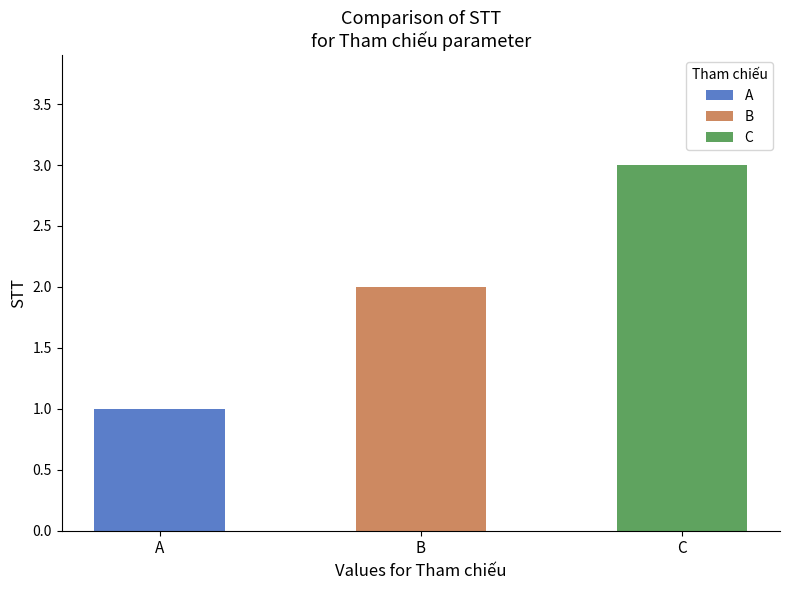

List the labels in order of value, largest first.

C, B, A